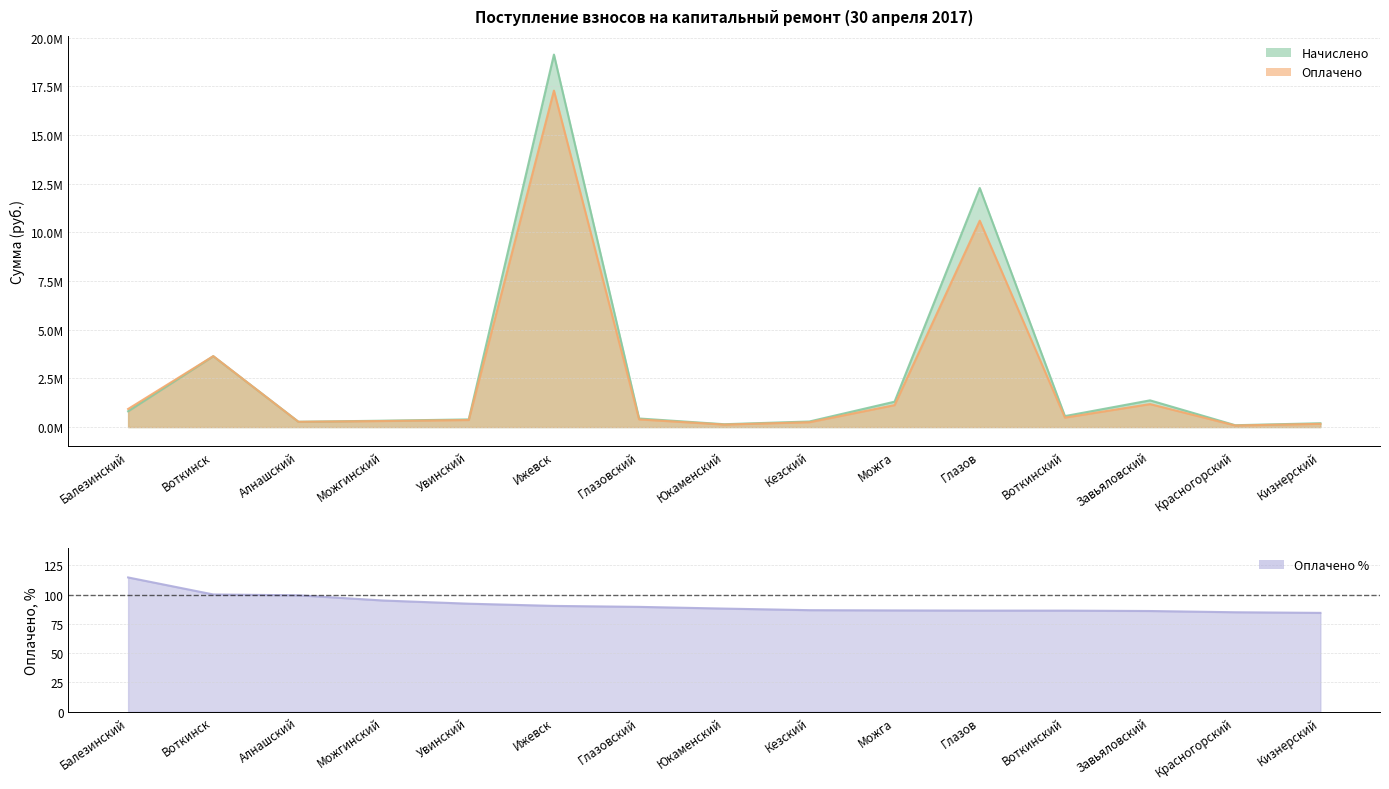

What is the approximate value of Оплачено % at Можга?

86.5